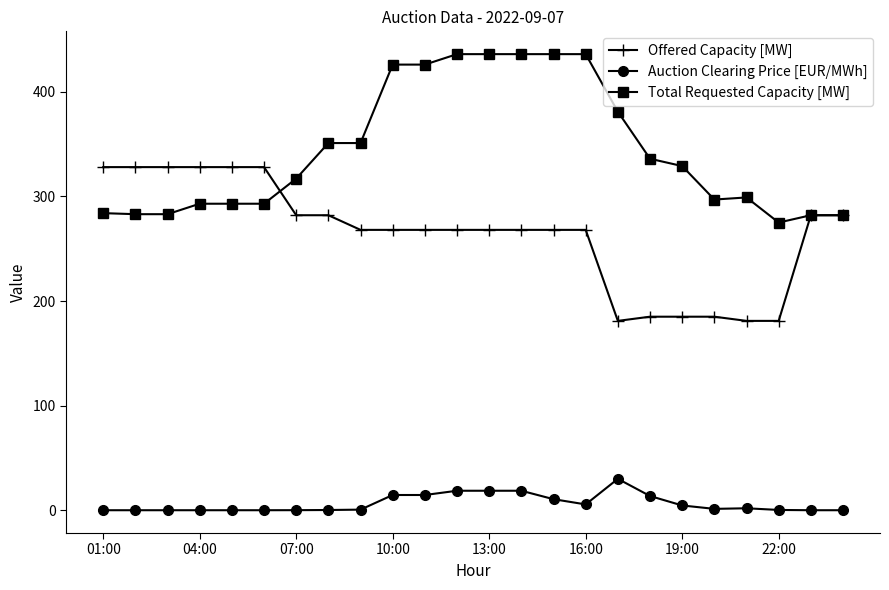

True or false: Auction Clearing Price [EUR/MWh] and Total Requested Capacity [MW] intersect in this chart.

False